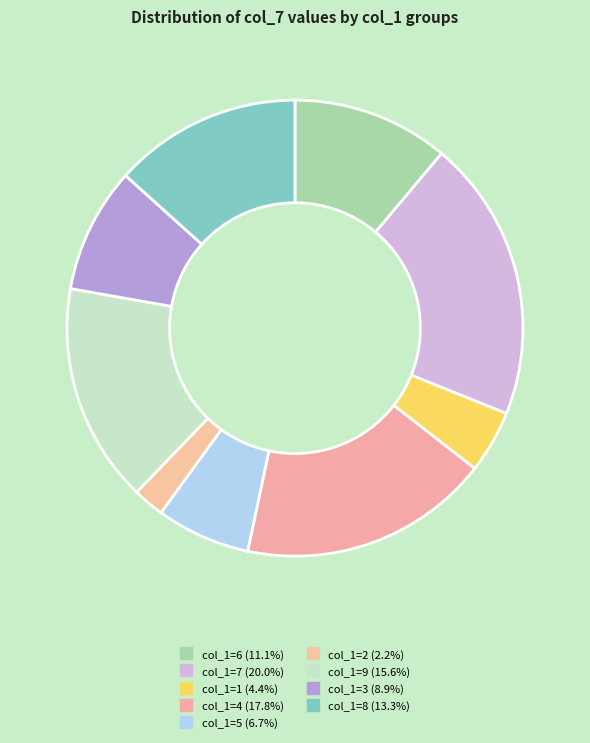

How many slices are in this pie chart?

9